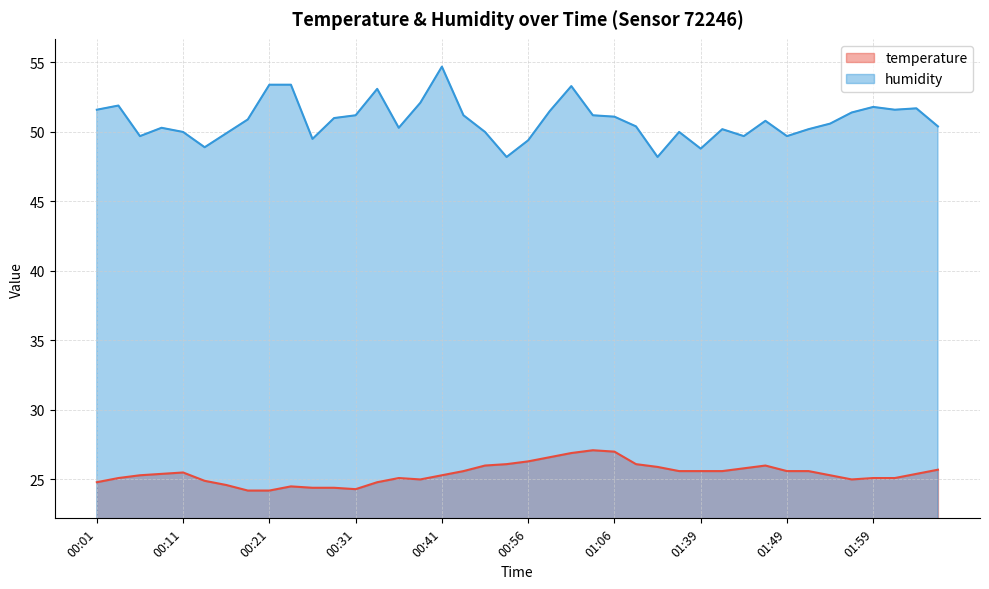

Which series changed the most between 01:04 and 01:44?

humidity